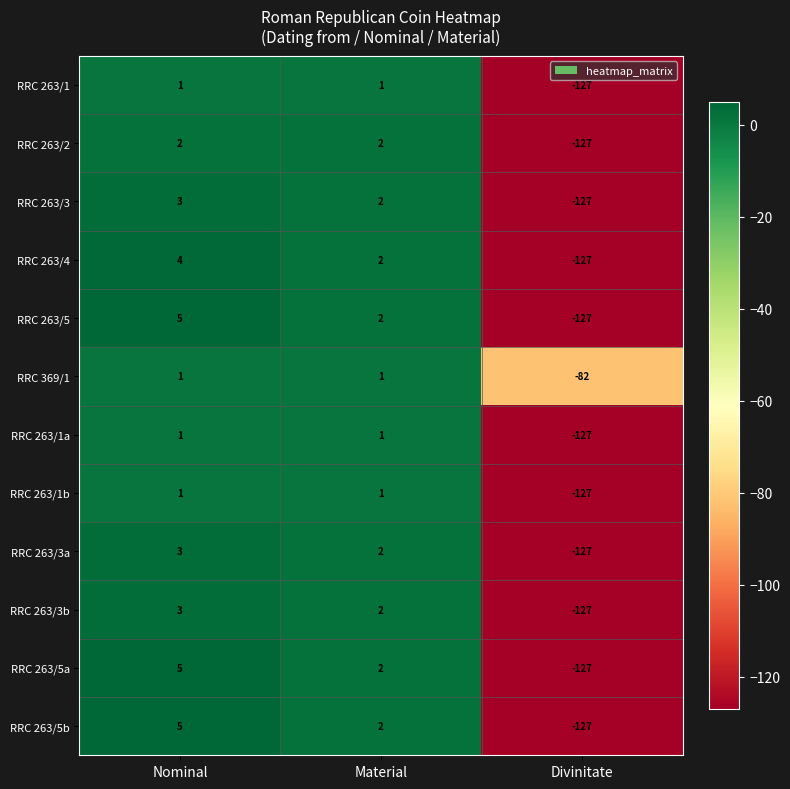

What is the spread (max minus min) of values at Divinitate?

45